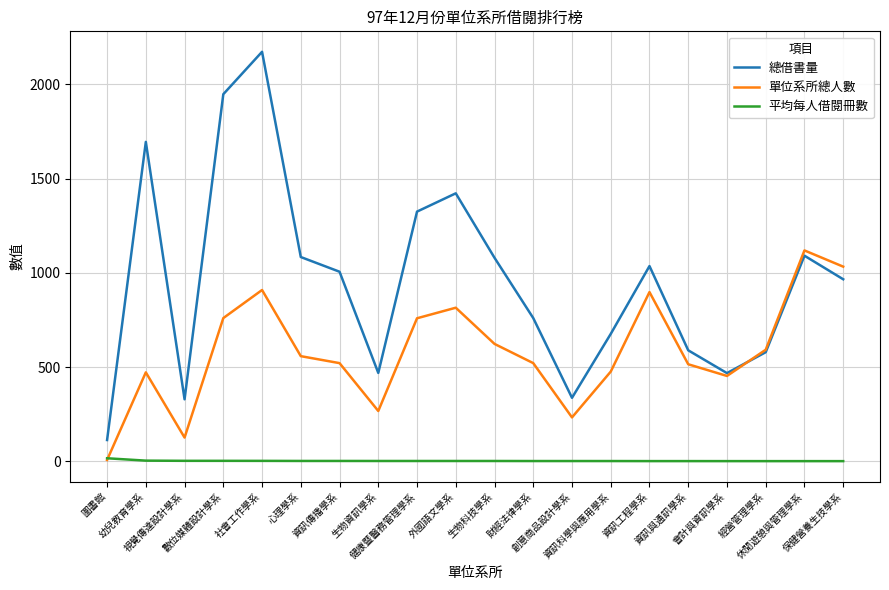

True or false: 平均每人借閱冊數 and 總借書量 cross at least once.

False